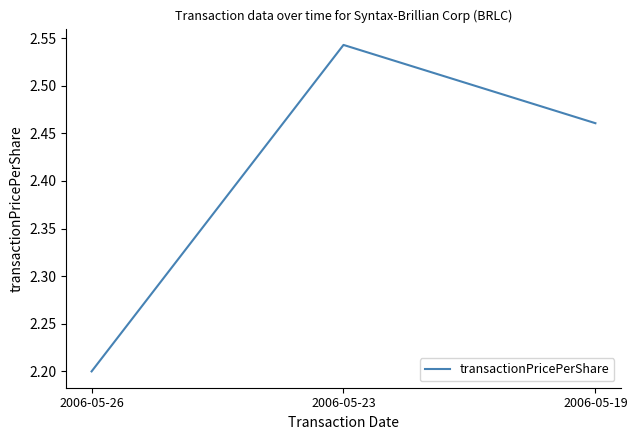

The value at 2006-05-23 is 3.8. True or false?

False